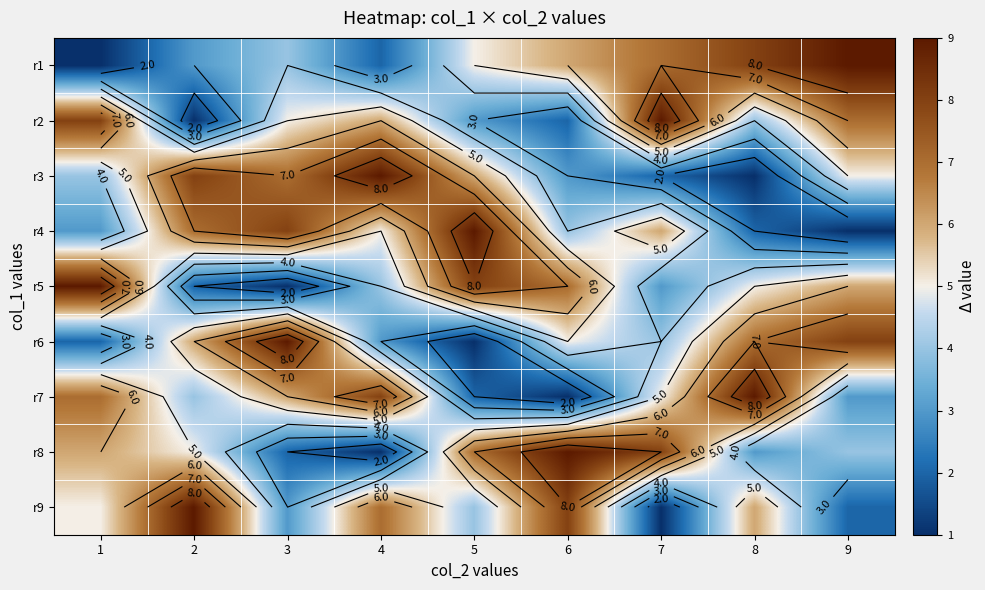

What is the total value across all series at 5?

45